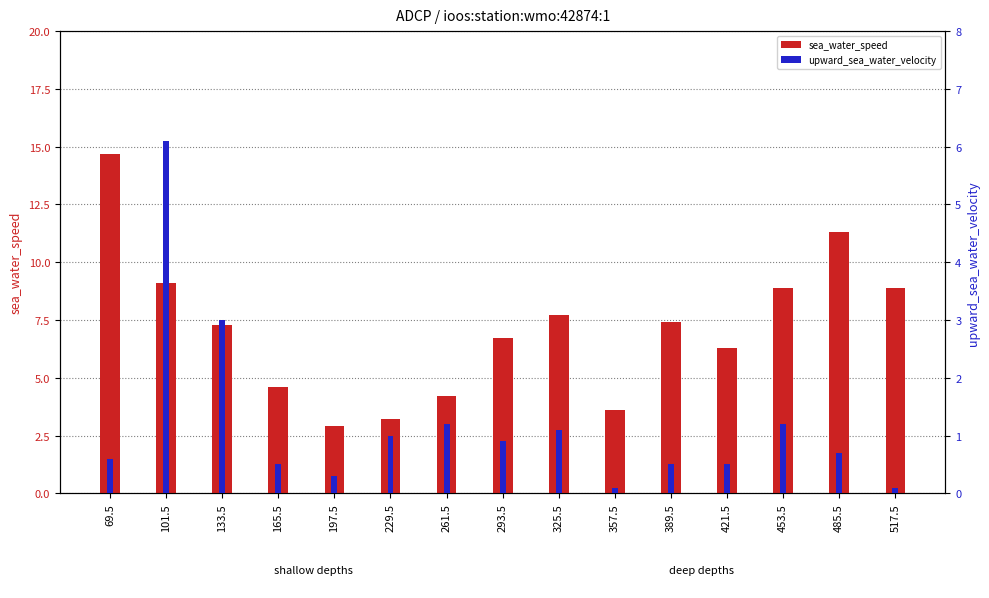

Reading right to left, extract all data points from this chart.

sea_water_speed: 8.9	11.3	8.9	6.3	7.4	3.6	7.7	6.7	4.2	3.2	2.9	4.6	7.3	9.1	14.7
upward_sea_water_velocity: 0.1	0.7	1.2	0.5	0.5	0.1	1.1	0.9	1.2	1.0	0.3	0.5	3.0	6.1	0.6